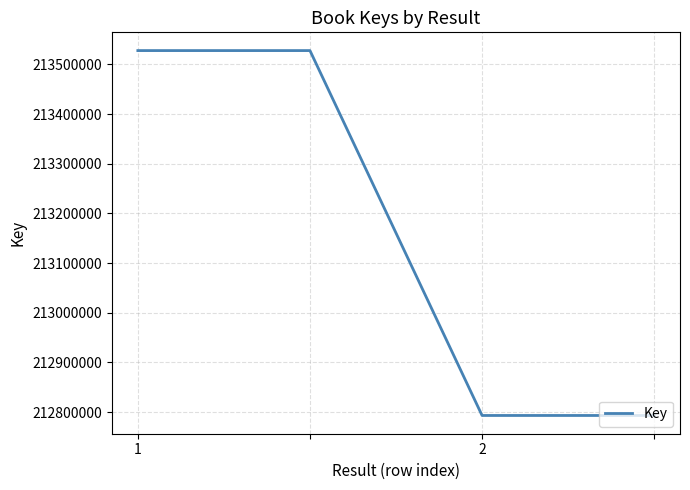

What is the average value?

213160585